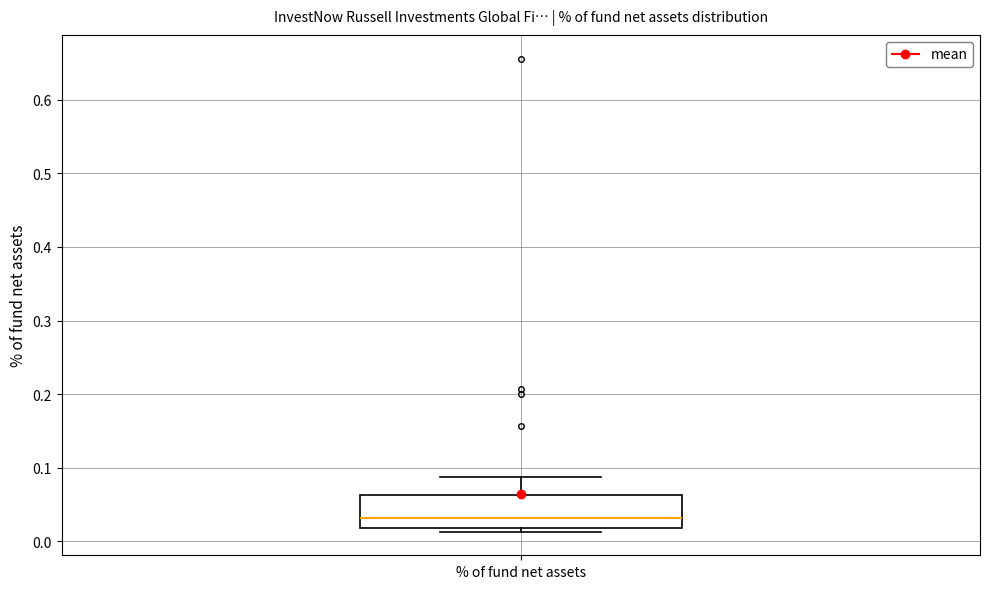

Where does the upper whisker of the box for % of fund net assets end on the y-axis? The values are not printed on the chart, so give them approximately, as read against the axis.

0.09